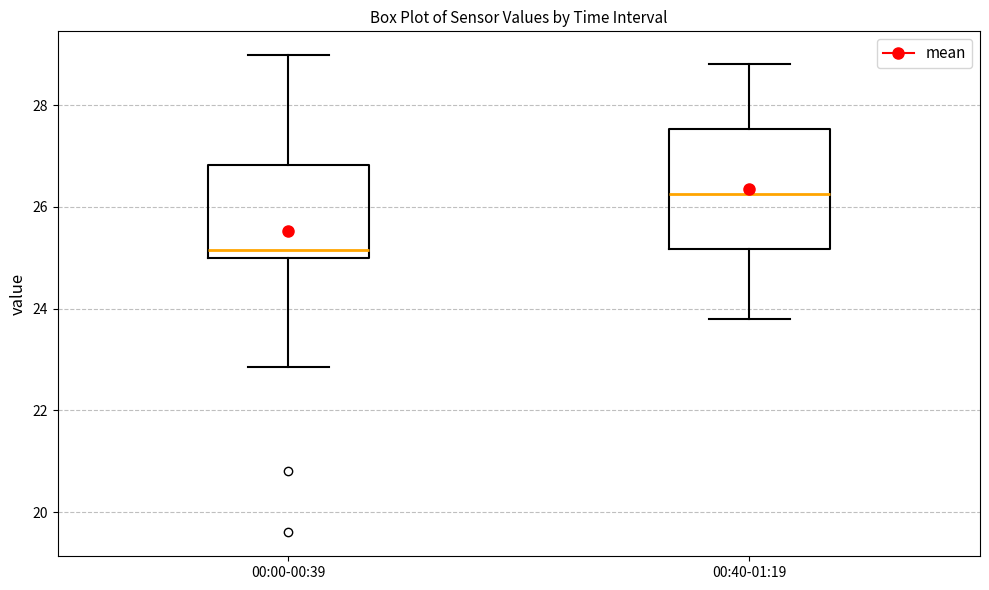

Reading left to right, transcribe this box plot: for each box, give where its median line is, the range the box spans, and where its two whiskers end, as read against the y-axis. The values are not printed on the chart, so give them approximately, as read against the axis.

00:00-00:39: median 25.2, box 25.0 to 26.8, whiskers 22.8 to 29.0
00:40-01:19: median 26.2, box 25.2 to 27.6, whiskers 23.8 to 28.8